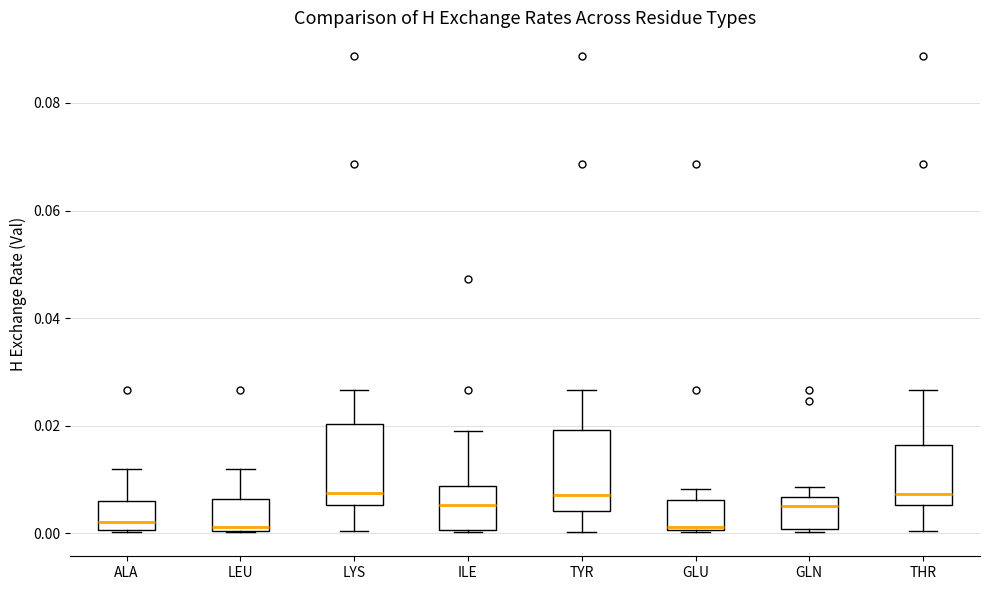

Where is the upper edge of the box for TYR on the y-axis? The values are not printed on the chart, so give them approximately, as read against the axis.

0.020